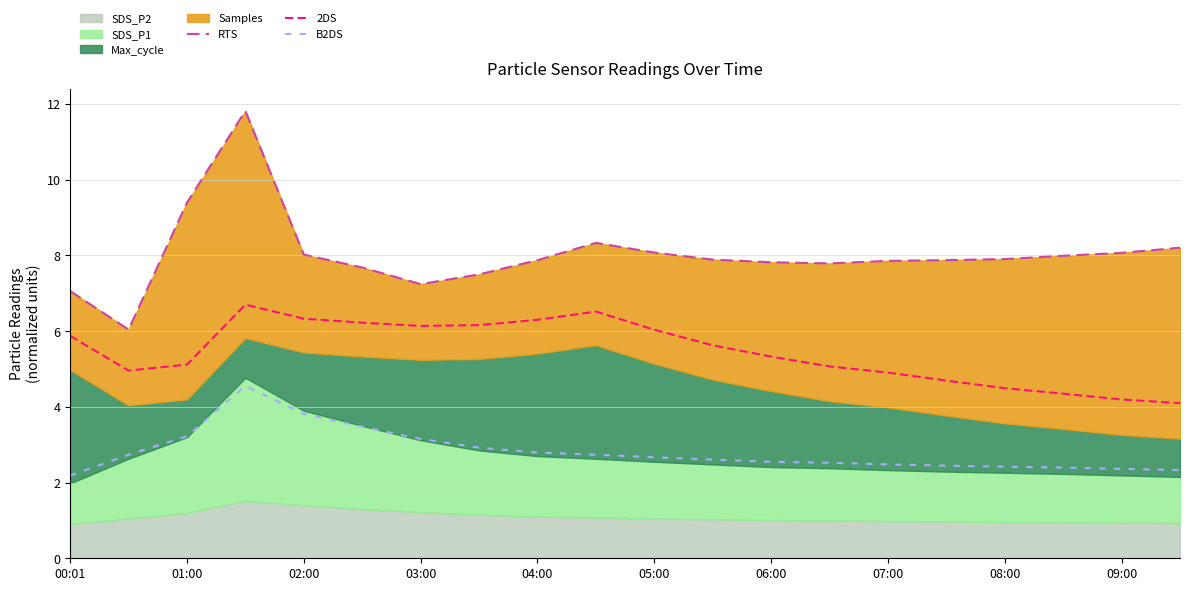

What is the minimum value for B2DS?

2.2